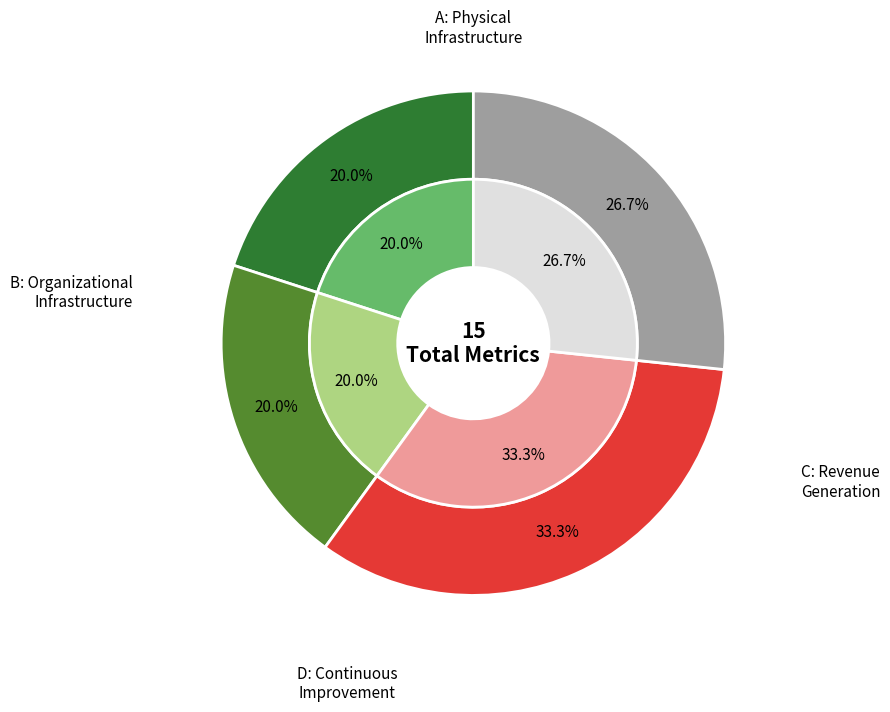

To the nearest percent, what portion does B: Improve campus organizational infrastructure represent?

20%